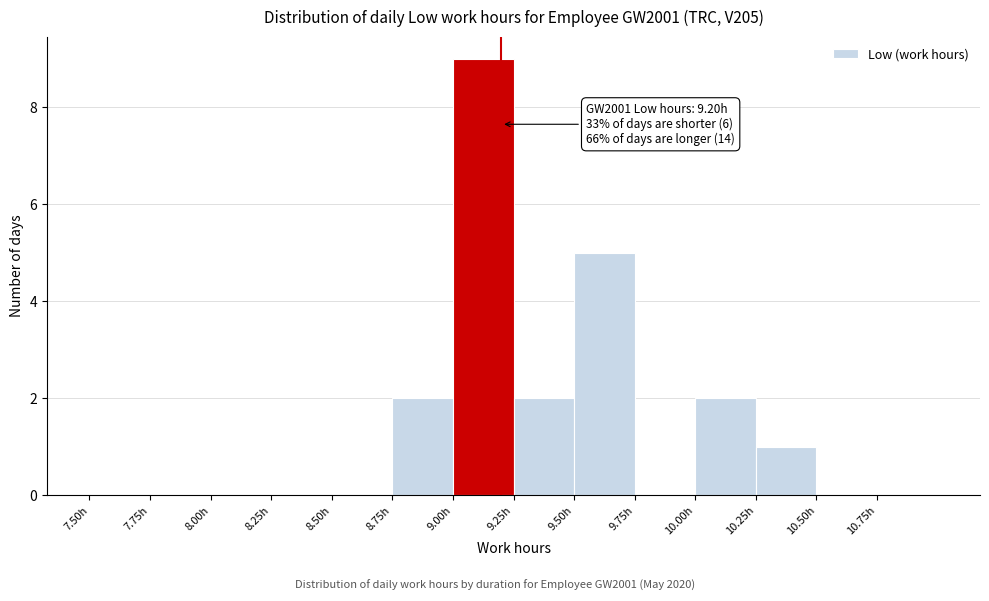

Over which range of the x-axis is the bar tallest?

9.00 to 9.25